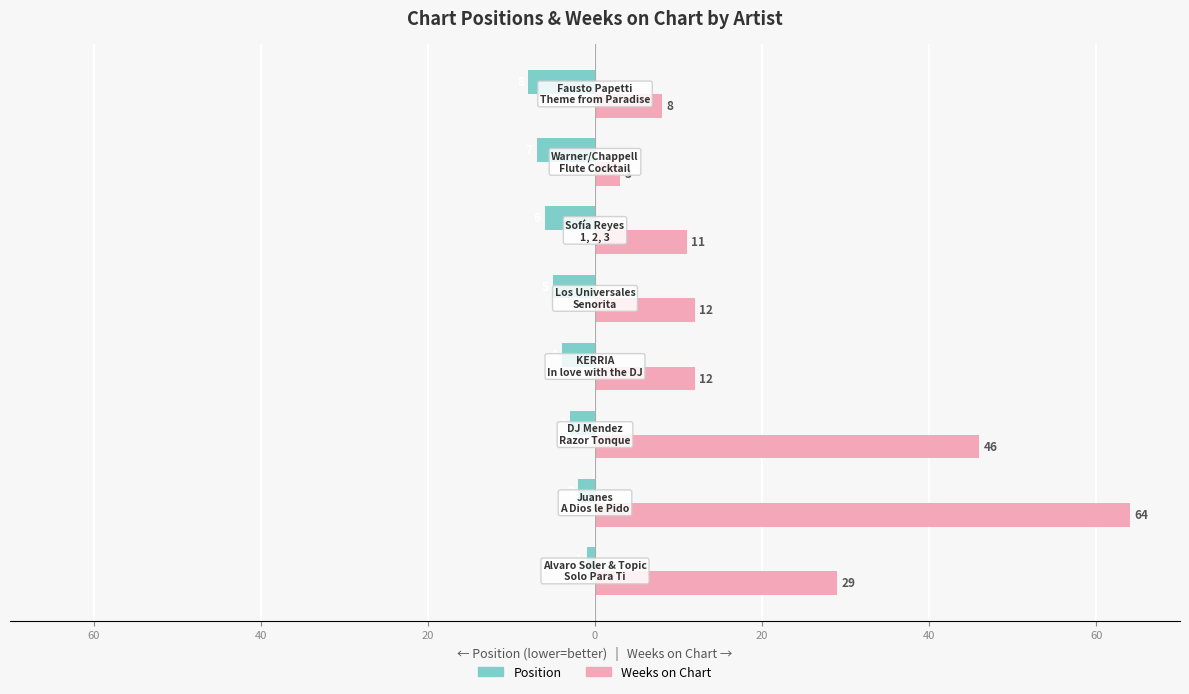

What are all the series names shown in the legend?

Position, Weeks on Chart